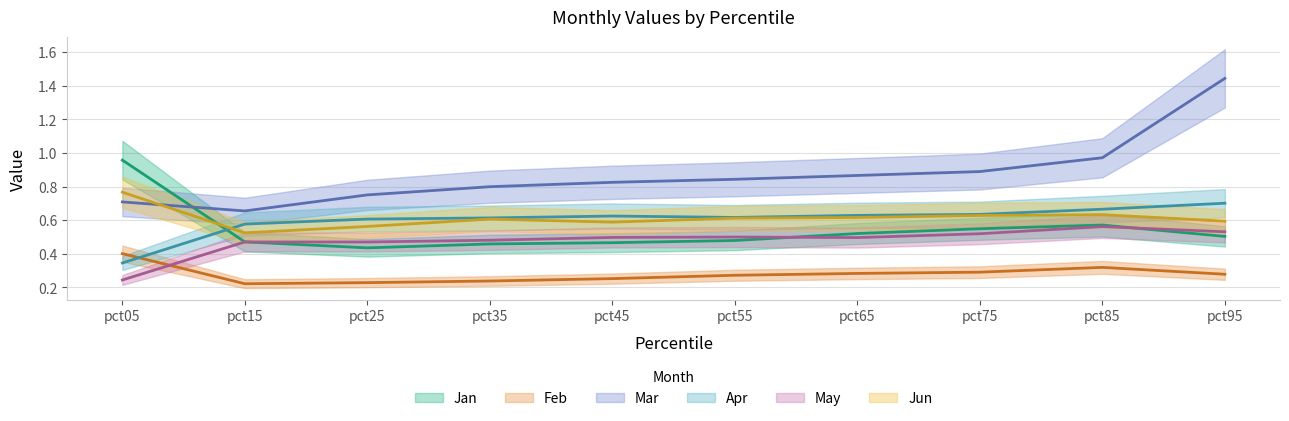

True or false: Apr has a value of 0.7 at pct95.

True